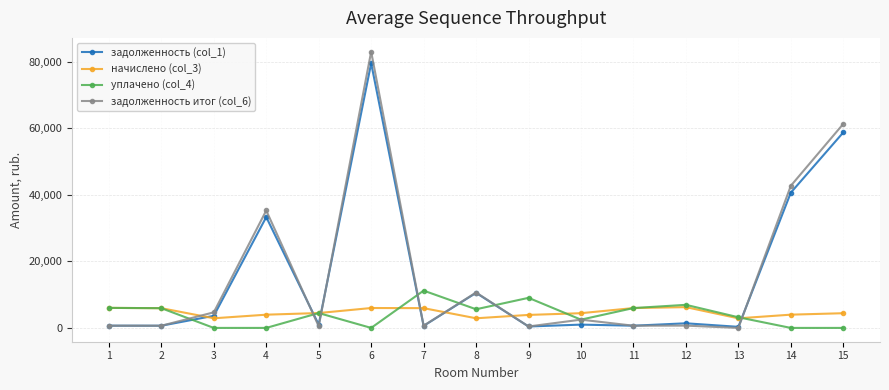

What are all the series names shown in the legend?

задолженность (col_1), начислено (col_3), уплачено (col_4), задолженность итог (col_6)